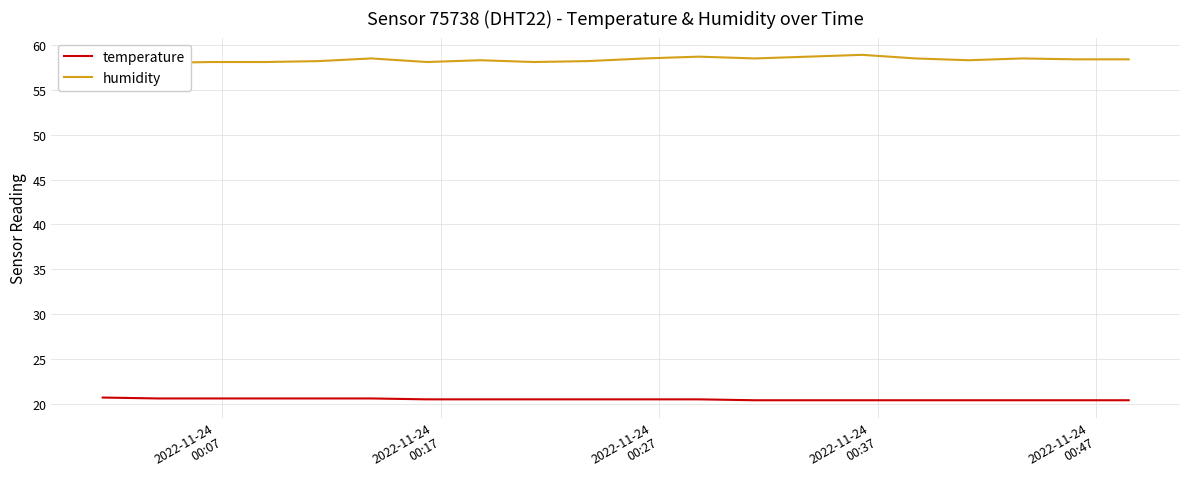

What position from the left is 2022-11-24
00:27?

3